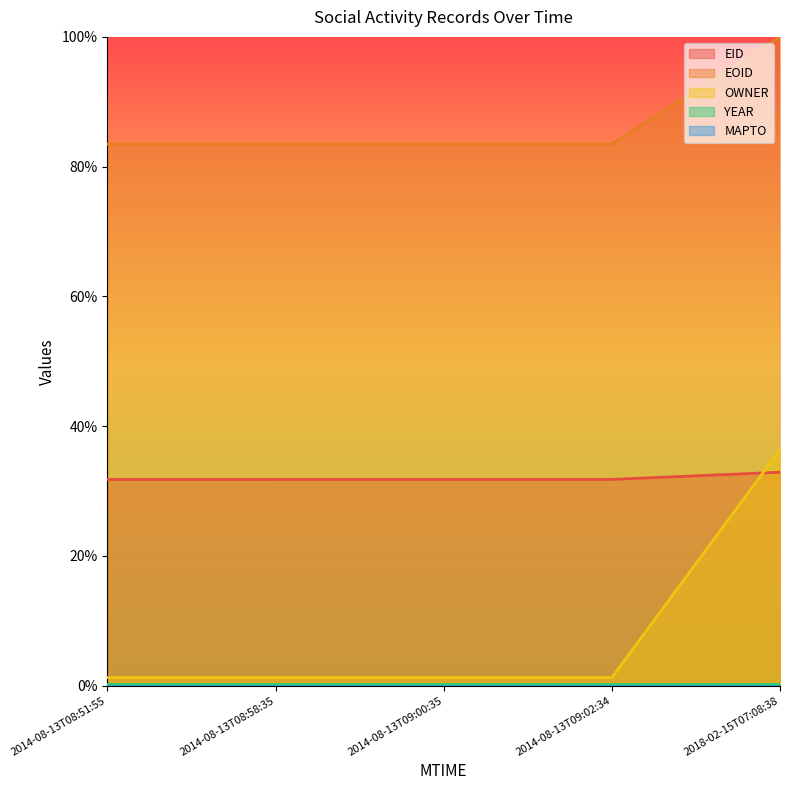

What is the difference between the highest and lowest values at 2014-08-13T09:00:35?

0.8